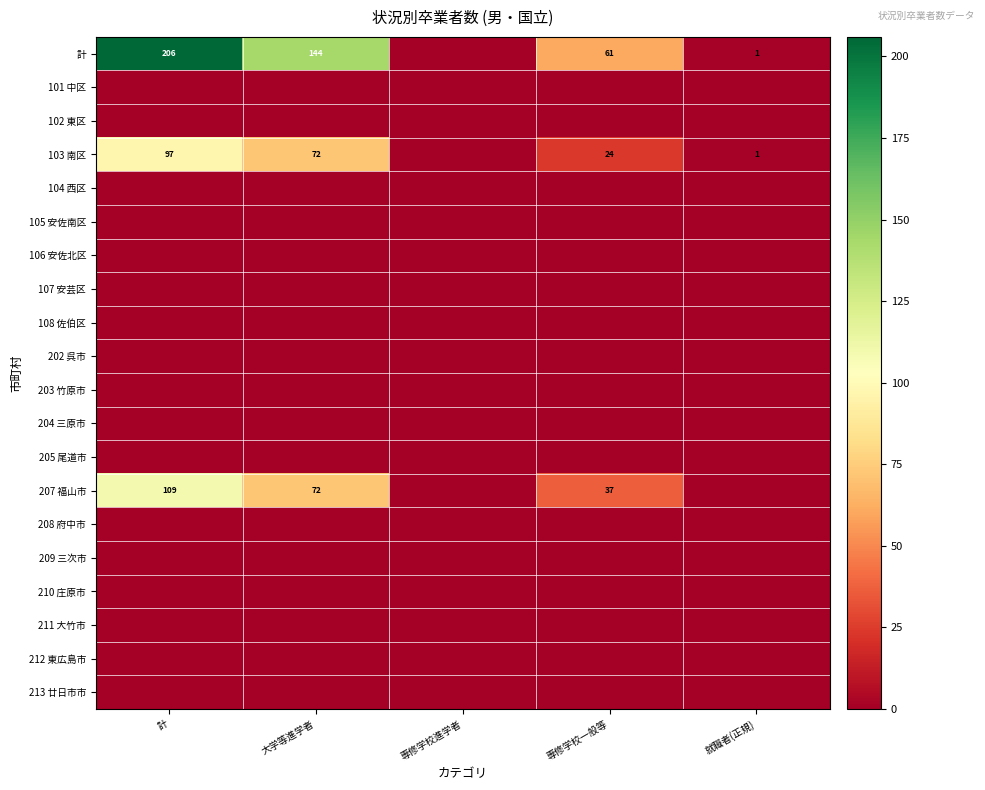

At which label is 212 東広島市 closest to 0?

計